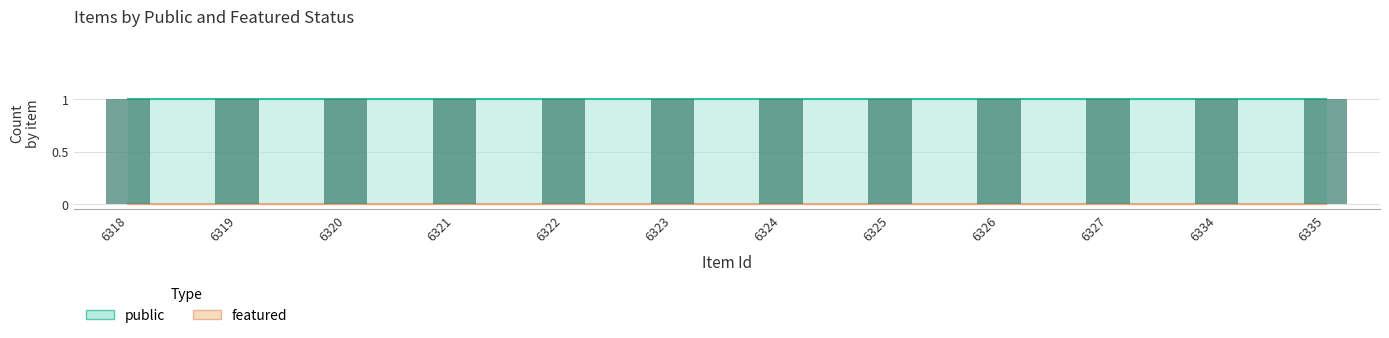

The value of public at 6327 is 0. True or false?

False